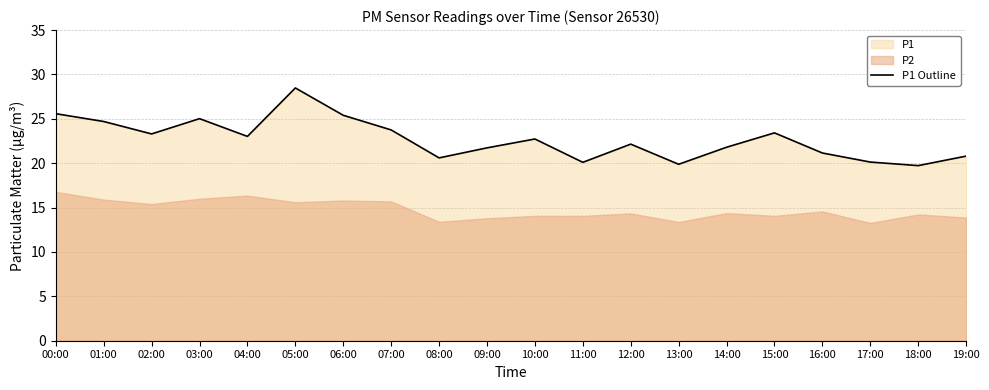

What is the value of the 11th point from the left?

22.7